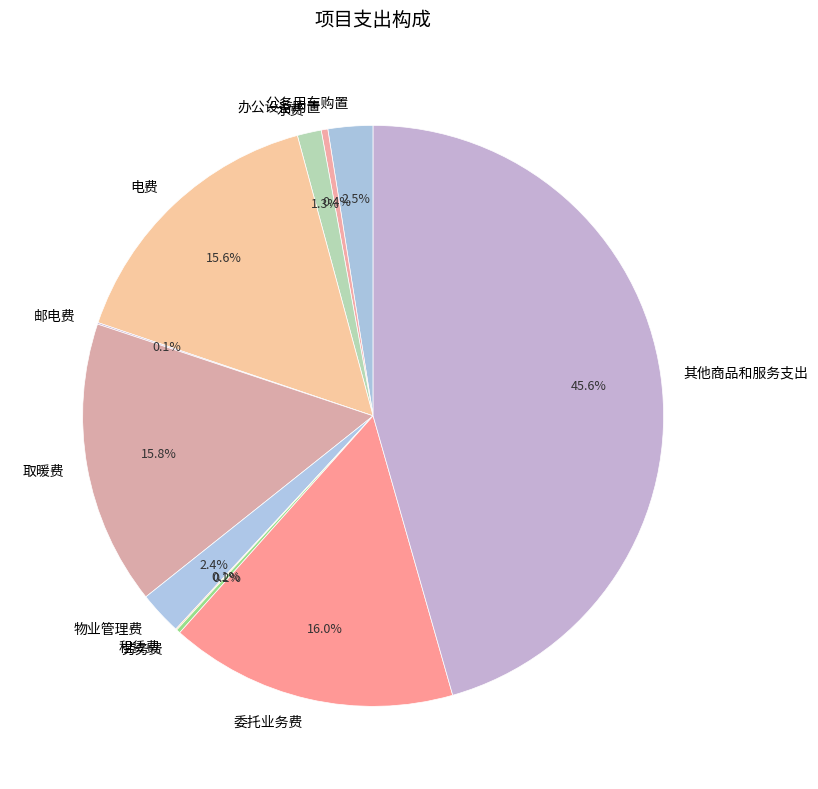

What is the largest slice in the pie chart?

其他商品和服务支出